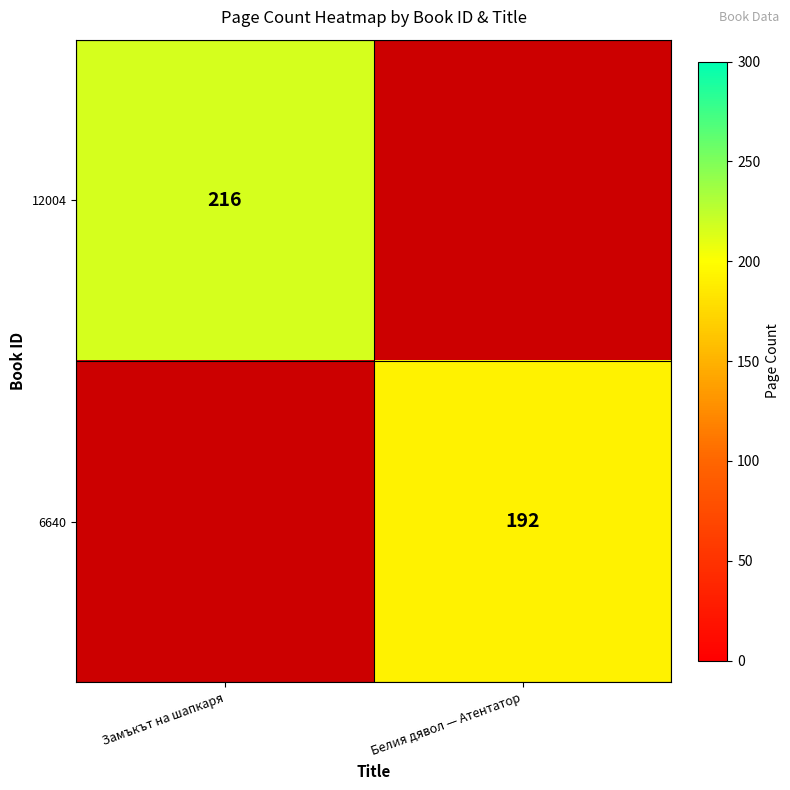

Is it true that 6640 equals 56 at Белия дявол — Атентатор?

False